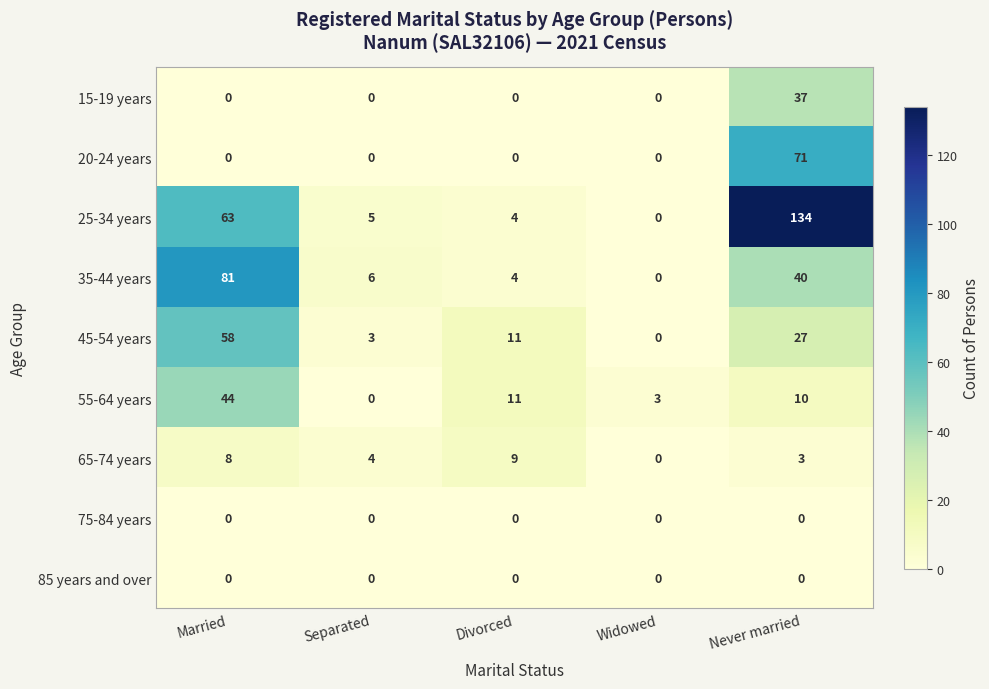

Which series has the widest spread of values?

25-34 years